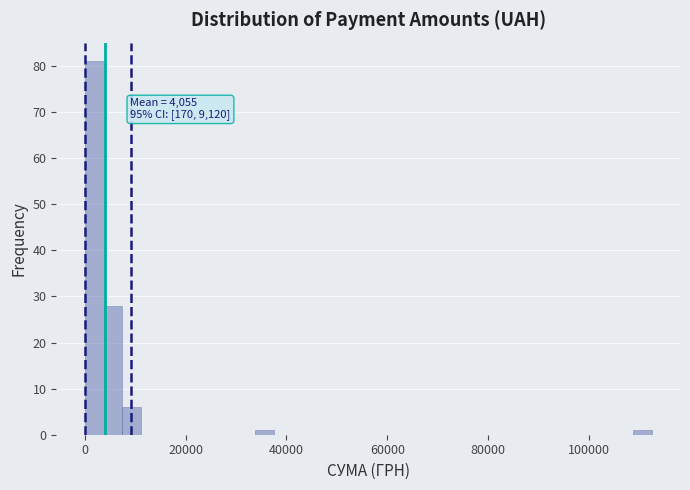

Around what value on the x-axis is the tallest bar? Give the approximate position of its centre, as read against the axis.

2000